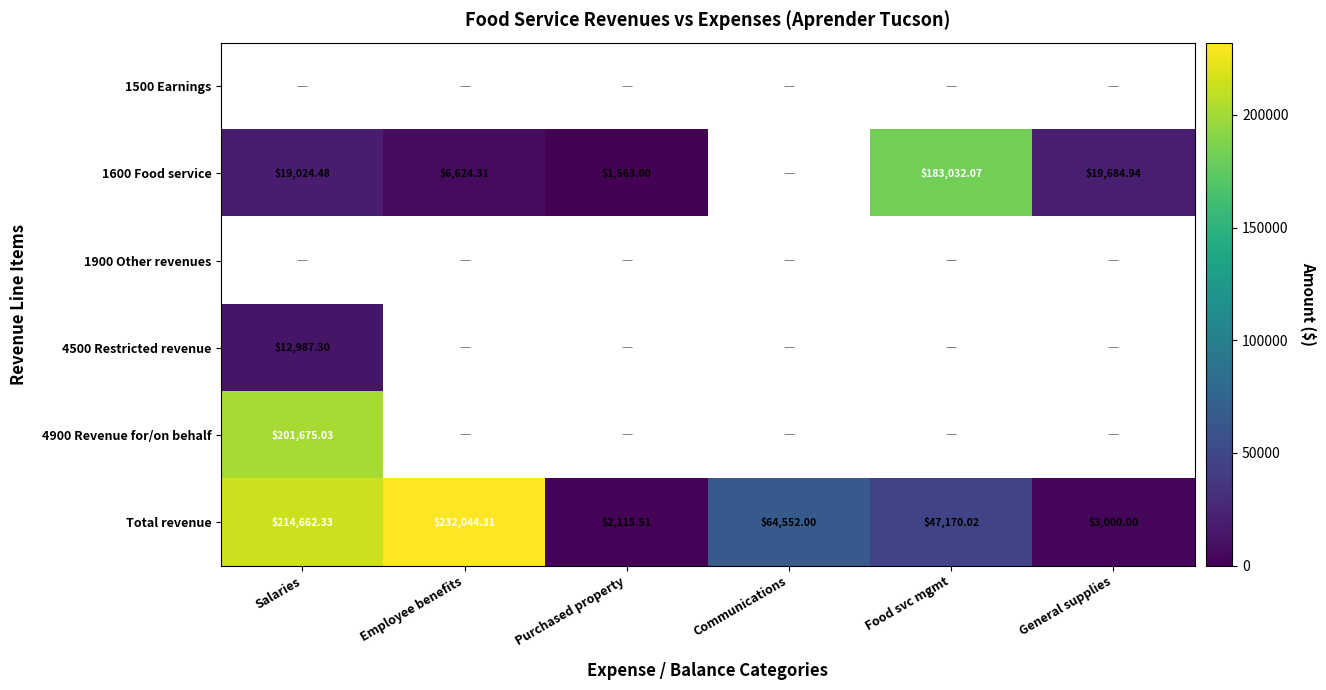

The Total revenue series shows 115282.1 at Employee benefits. True or false?

False